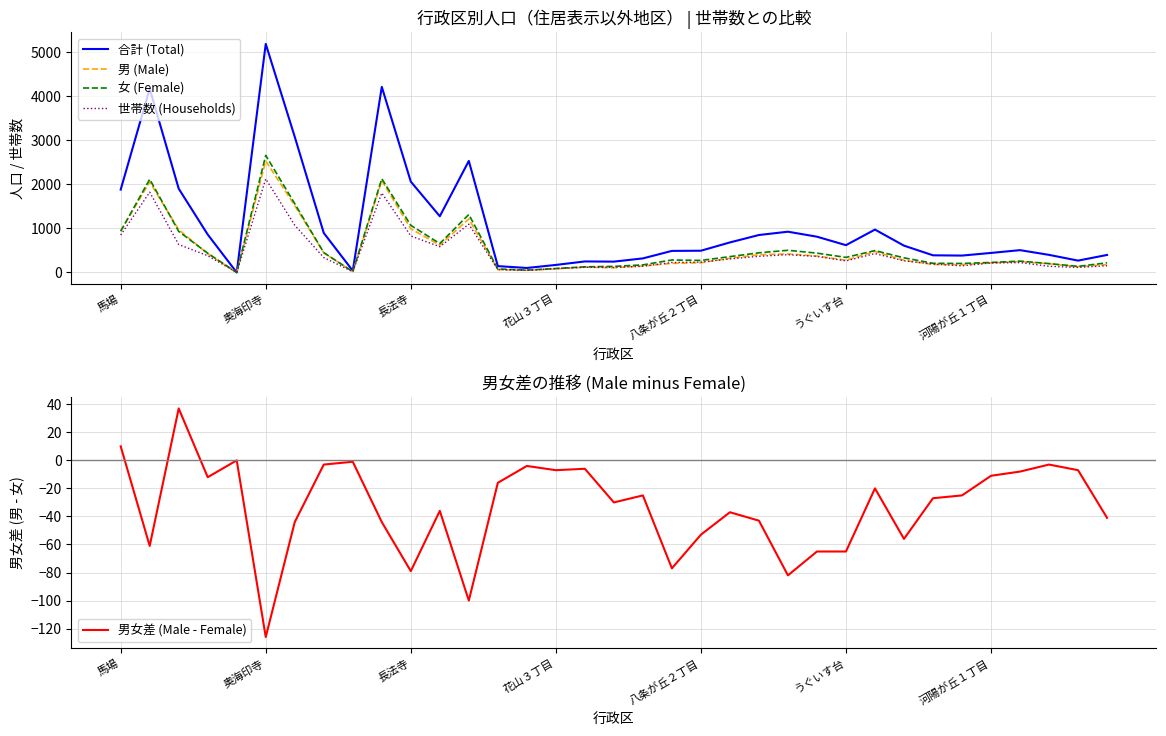

How many series are shown in this chart?

5